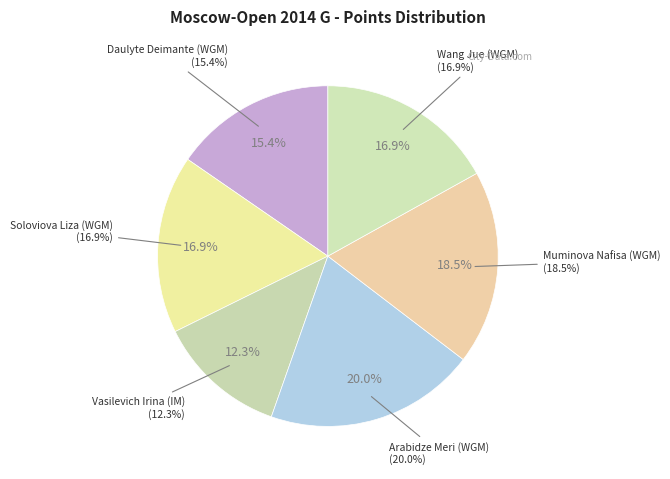

How much of the chart is everything except Soloviova Liza (WGM)?

83.1%